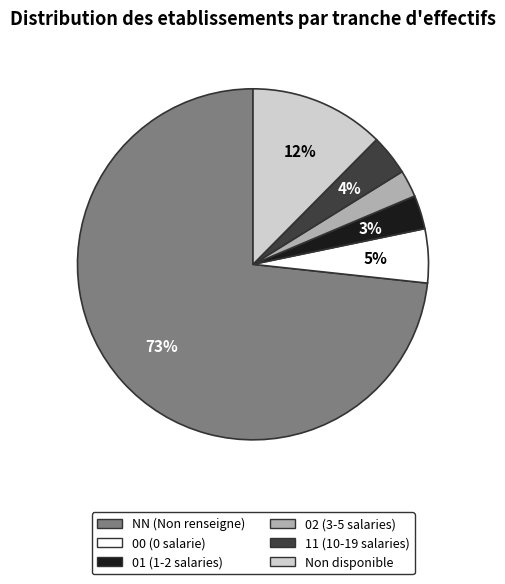

To the nearest percent, what is the average slice percentage?

17%